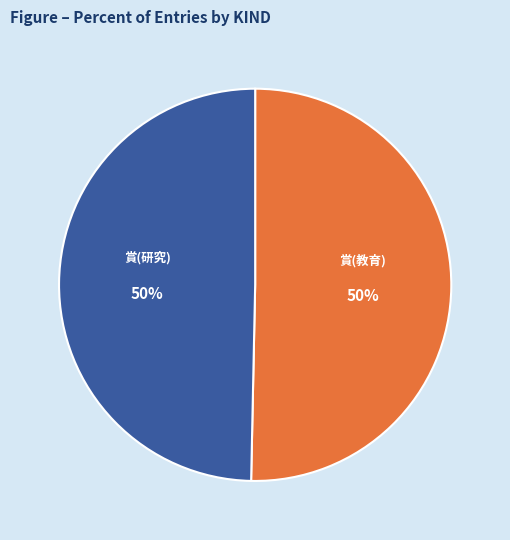

To the nearest percent, what percentage of the pie is 賞(教育)?

50%